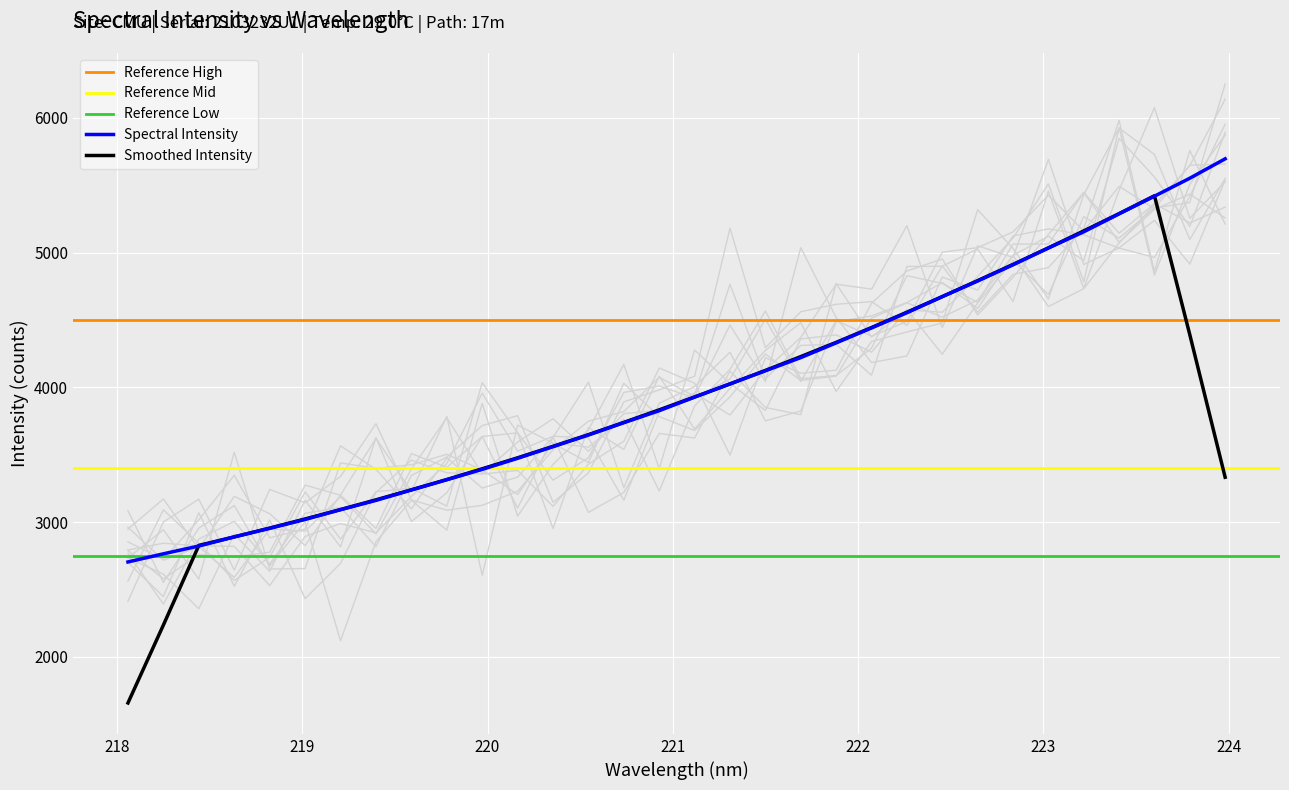

How many data points are less than 3928?

16